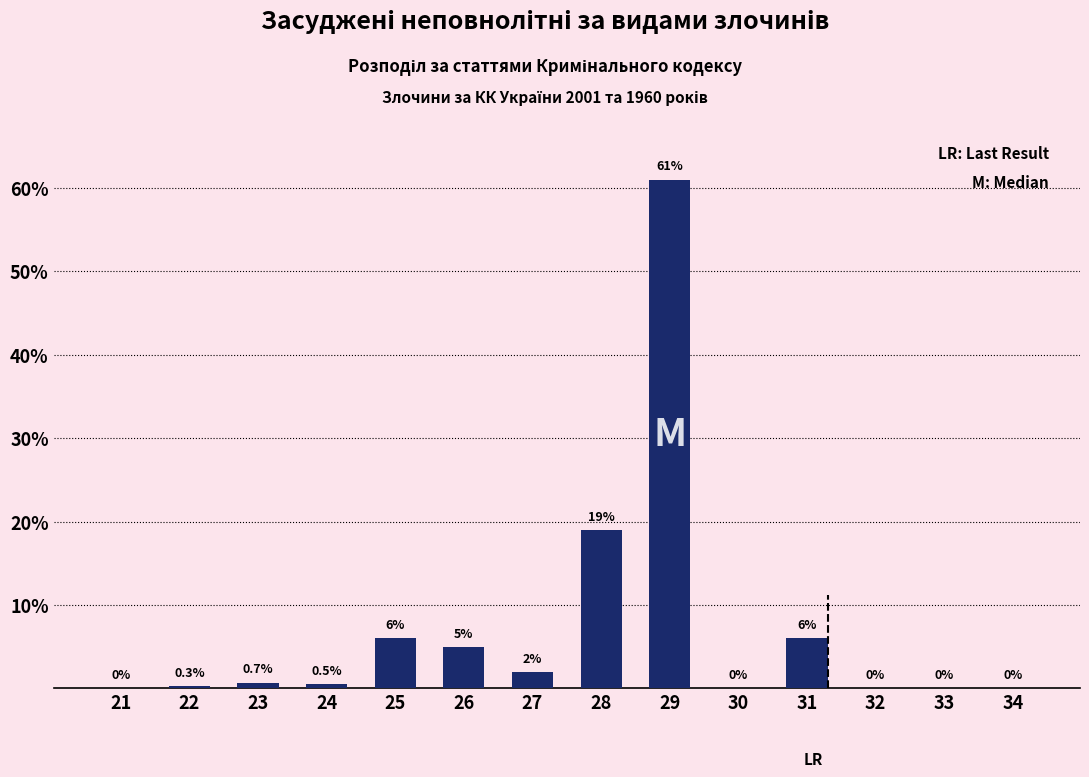

Reading left to right, what are all the values shown in this chart?

21=0.0	22=0.3	23=0.7	24=0.5	25=6.0	26=5.0	27=2.0	28=19.0	29=61.0	30=0.0	31=6.0	32=0.0	33=0.0	34=0.0